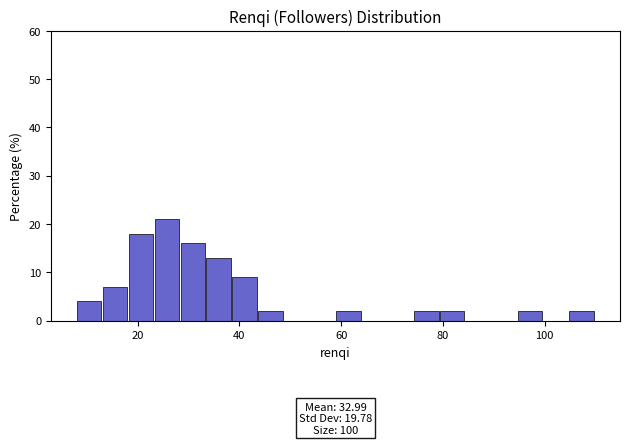

Read against the x-axis, roughly where is the centre of the tallest bar?

26